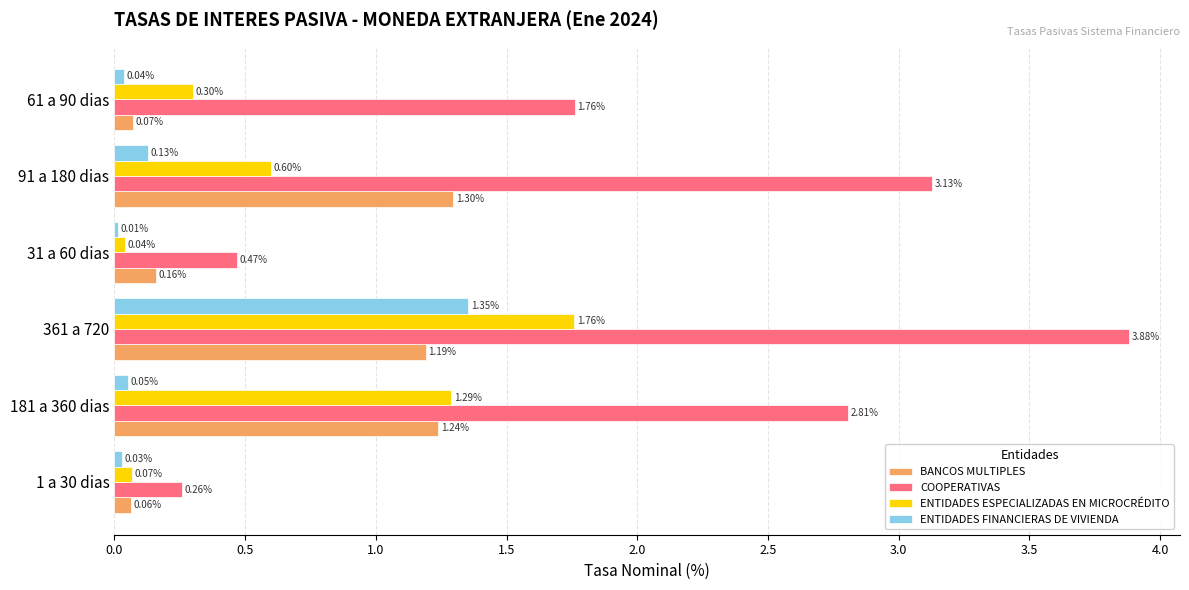

What is the difference between the highest and lowest values at 61 a 90 dias?

1.7